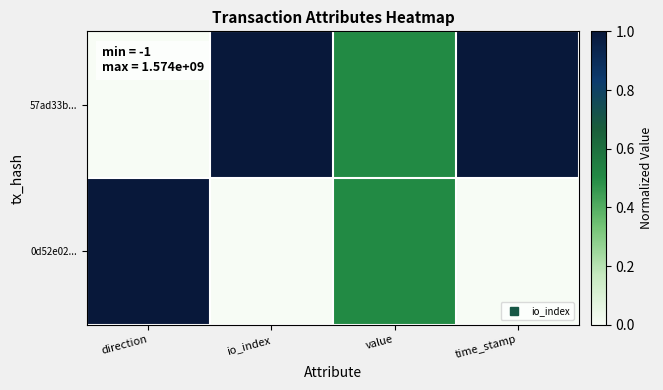

Which series has the largest range (max minus min)?

57ad33b...